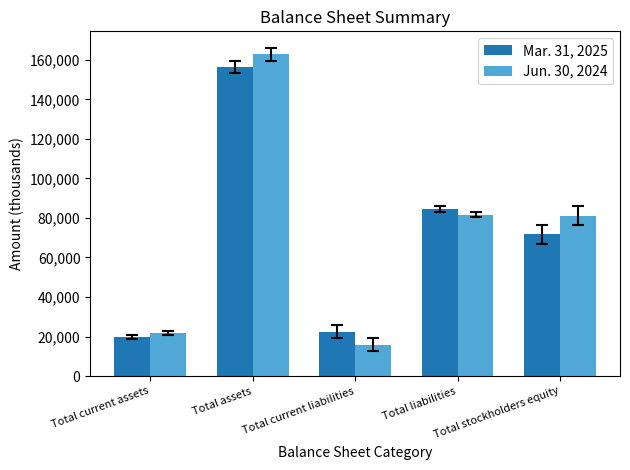

What is the sum of the Jun. 30, 2024 values at Total liabilities and Total current liabilities?

97563